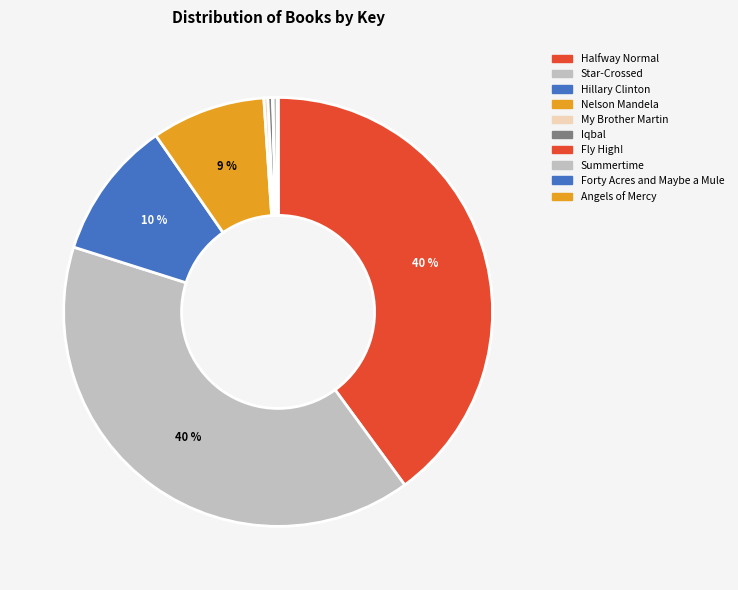

Count the number of slices in the pie.

10